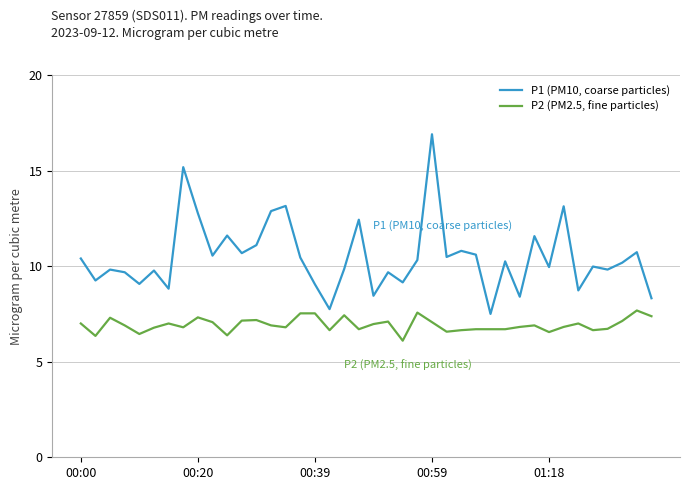

List the series in order of their peak value, highest first.

P1 (PM10, coarse particles), P2 (PM2.5, fine particles)